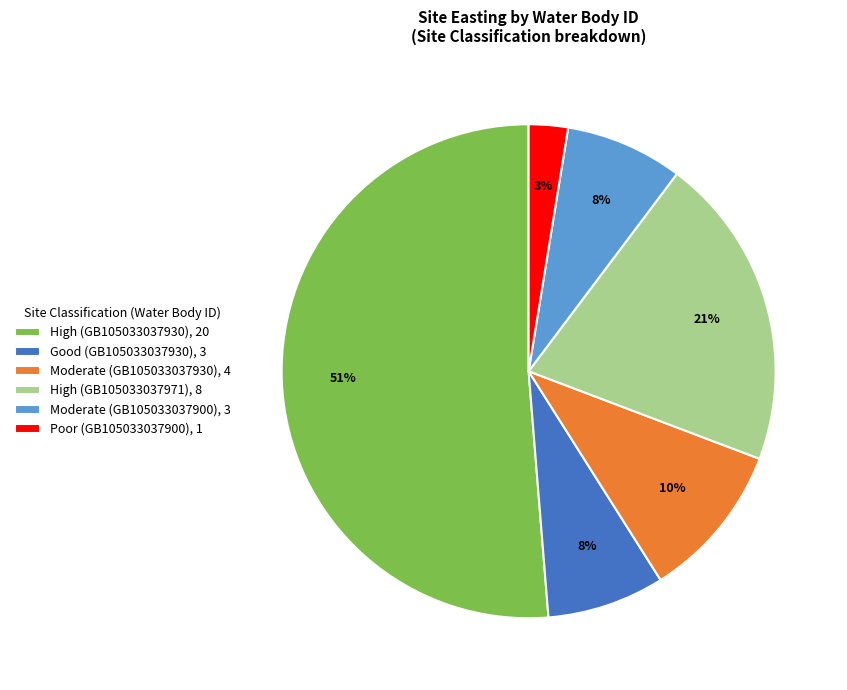

Which slice is the largest?

High (GB105033037930), 20